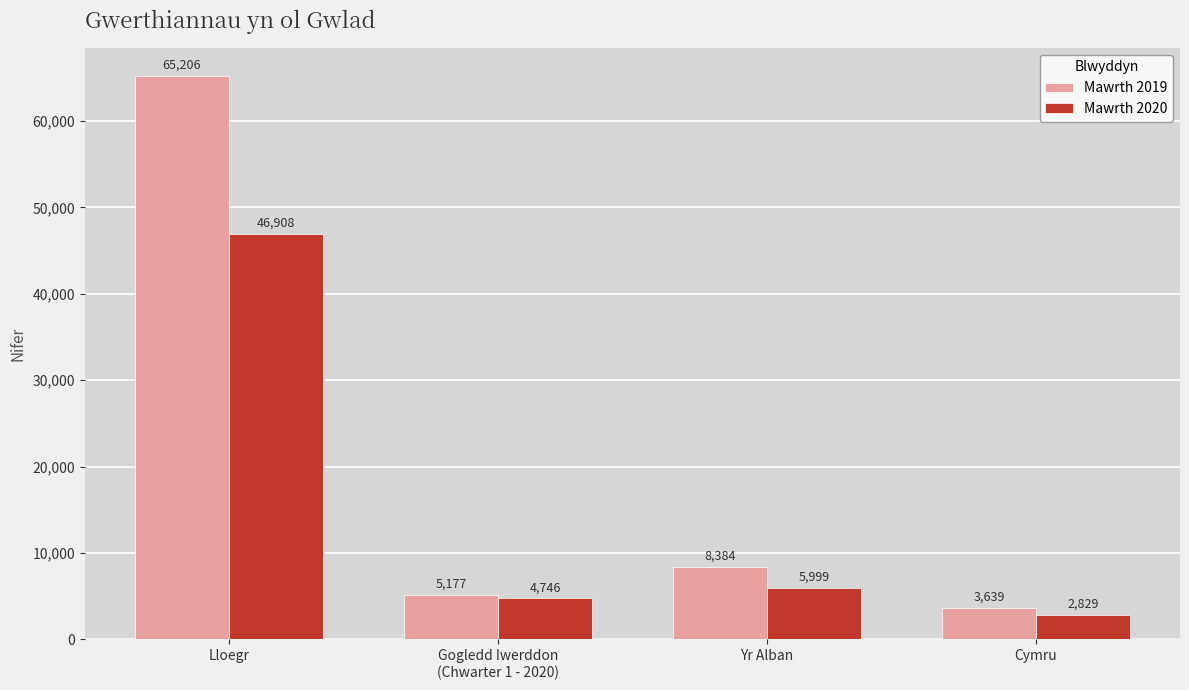

What is the sum of all Mawrth 2020 values?

60482